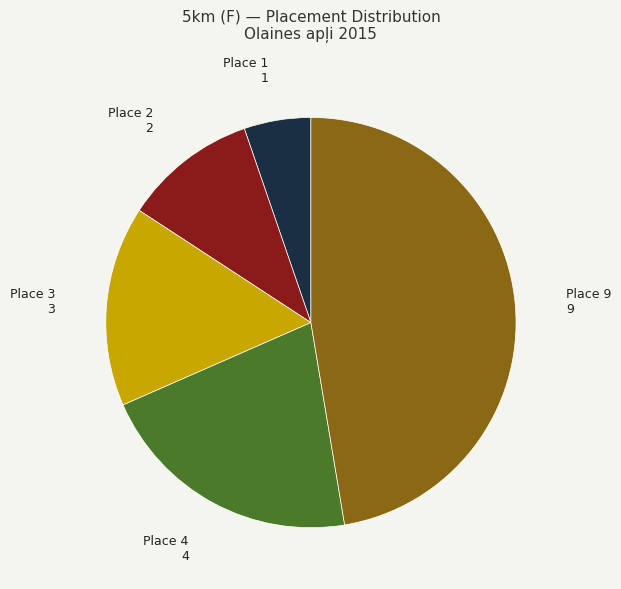

Is there any slice that represents more than half of the pie?

No